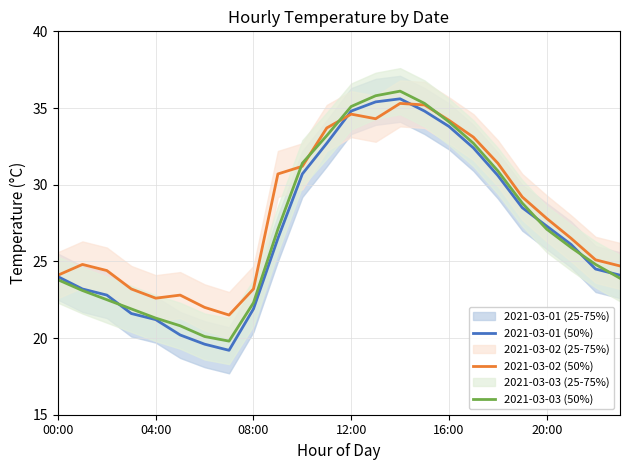

What is the minimum value for 2021-03-01 (50%)?

19.2